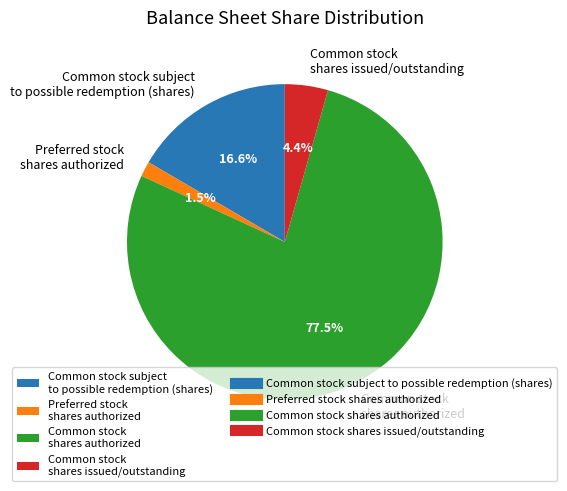

Which slice is the smallest?

Preferred stock shares authorized